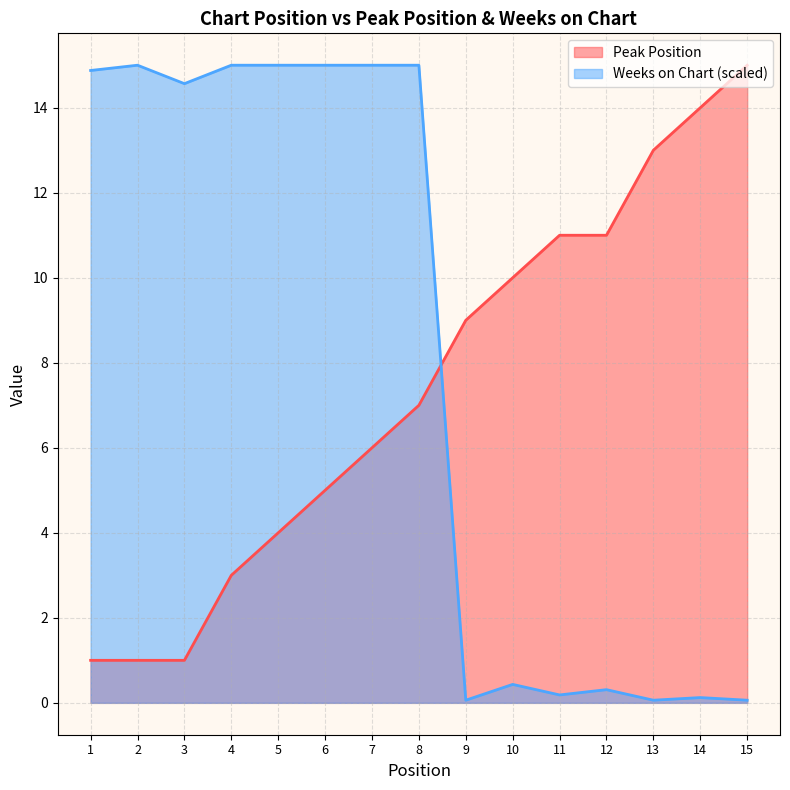

Which category has the lowest value in the Peak Position series?

1